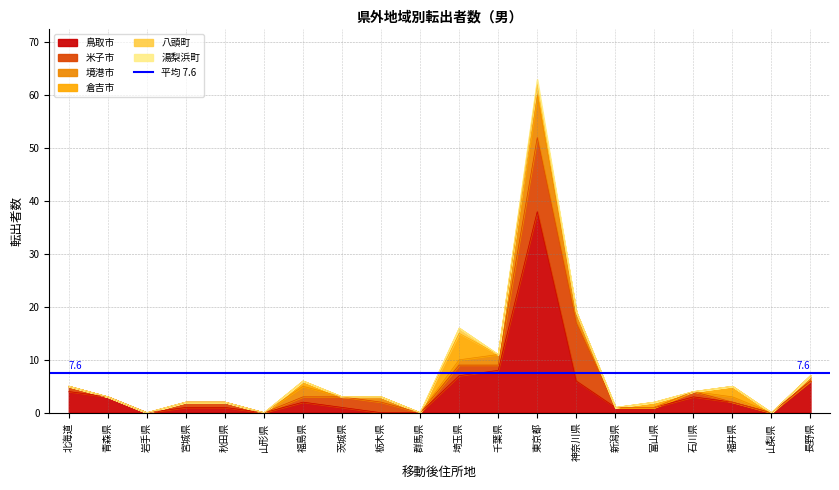

What position from the left is 長野県?

20